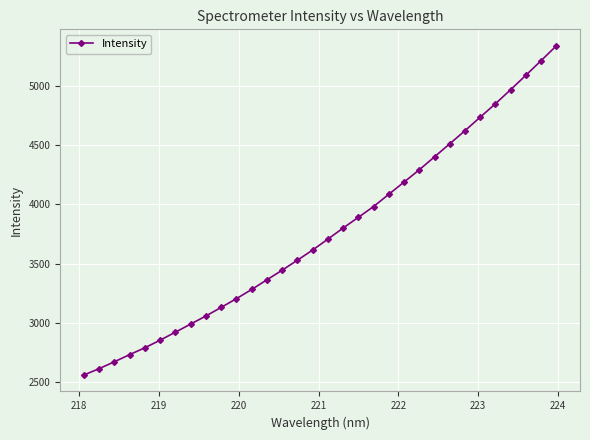

What is the greatest value displayed?

5338.0